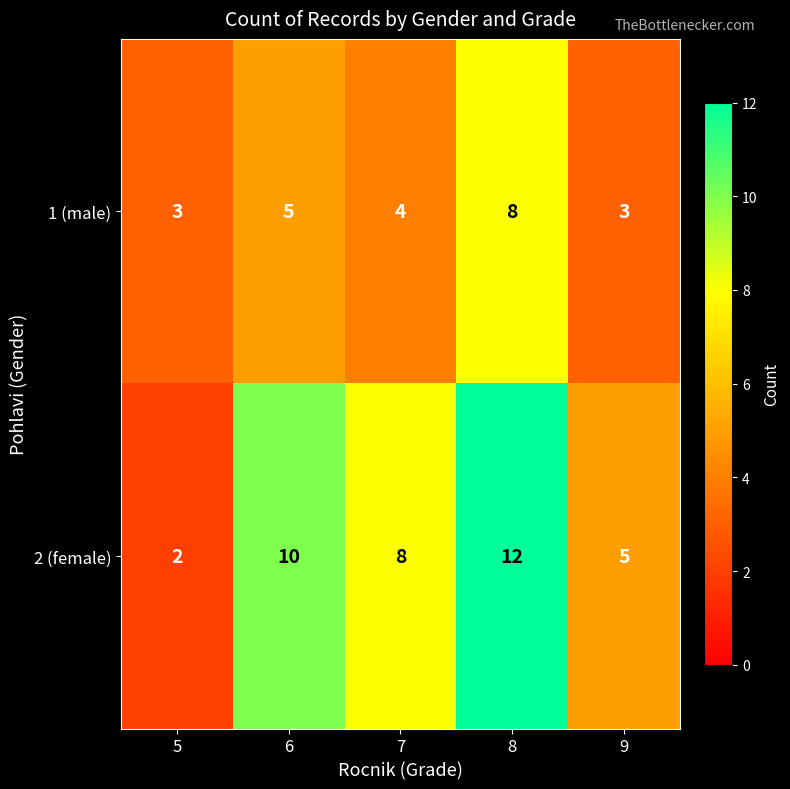

At which label does 2 (female) first exceed 8?

6